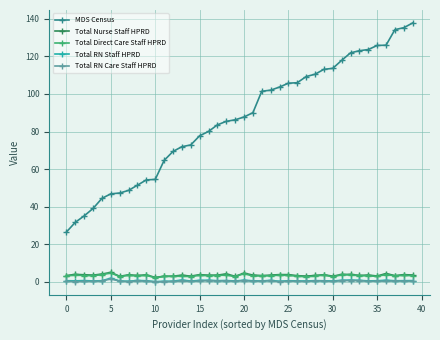

True or false: Total Nurse Staff HPRD and Total RN Staff HPRD cross at least once.

False